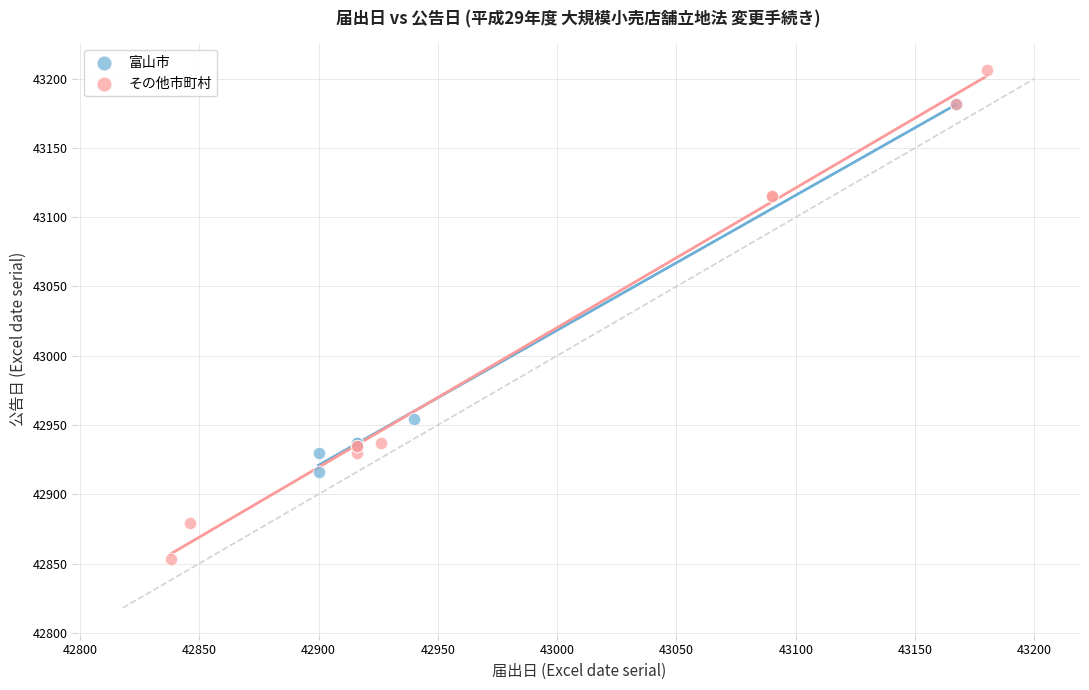

Which series reaches the maximum Y coordinate?

その他市町村